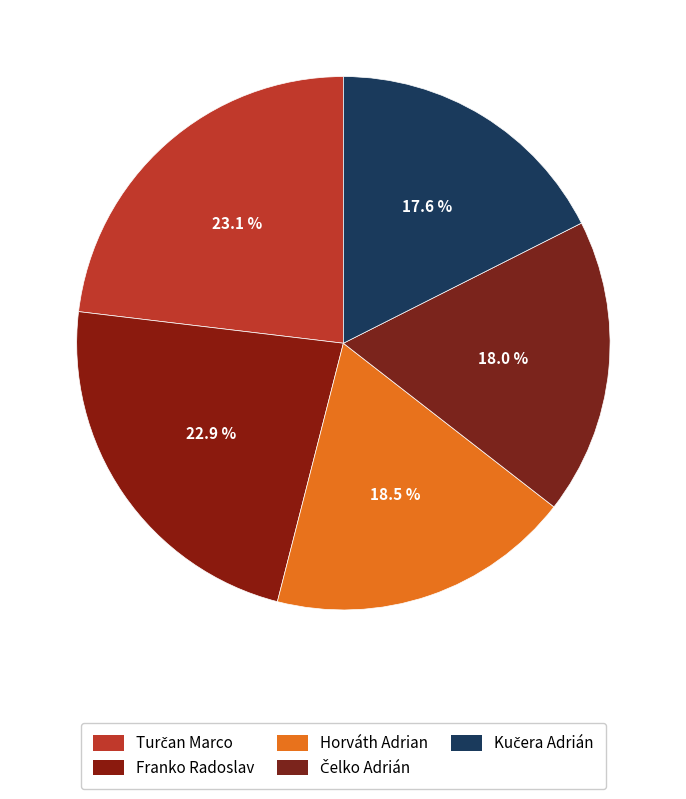

Is there a majority slice in this chart?

No